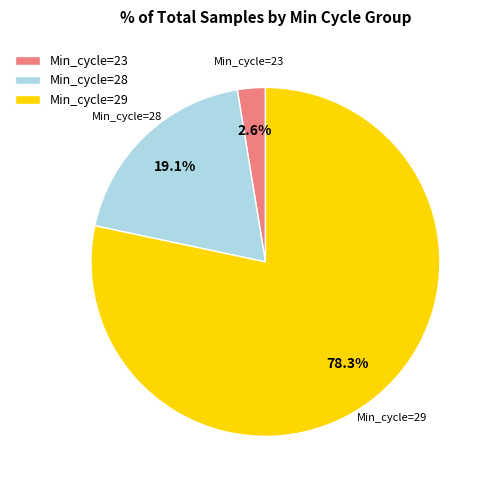

What portion of the pie excludes Min_cycle=23?

97.4%